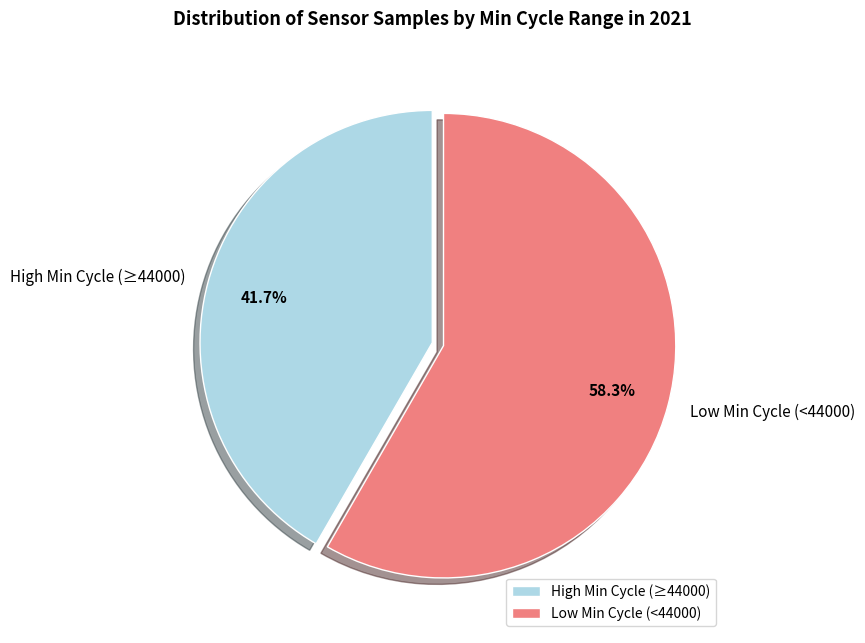

Combined, what portion of the pie is High Min Cycle (≥44000) and Low Min Cycle (<44000)?

100.0%